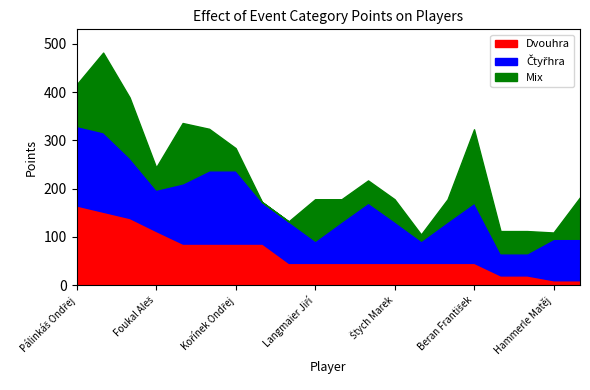

How many categories are shown in the chart?

20